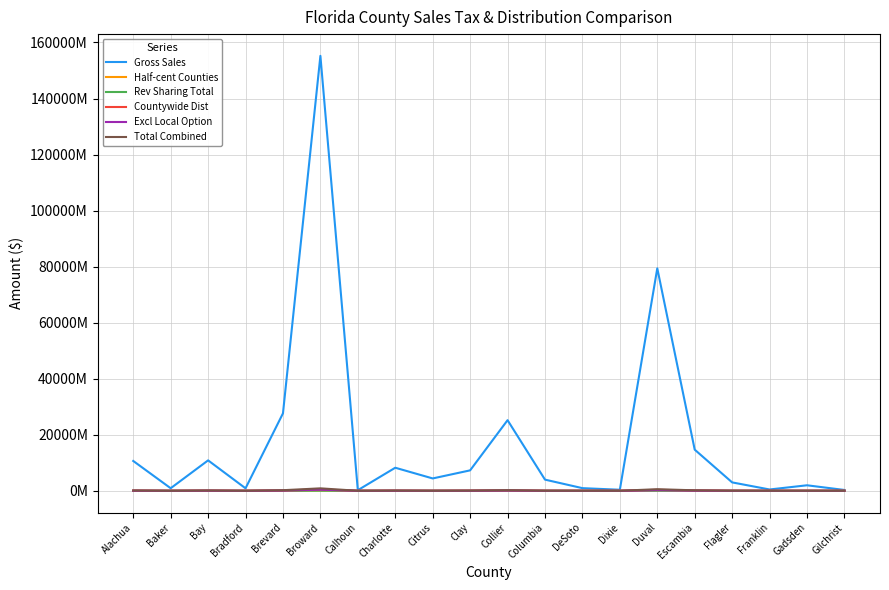

At Citrus, list the series in order from smallest to largest.

Countywide Dist, Rev Sharing Total, Half-cent Counties, Excl Local Option, Total Combined, Gross Sales